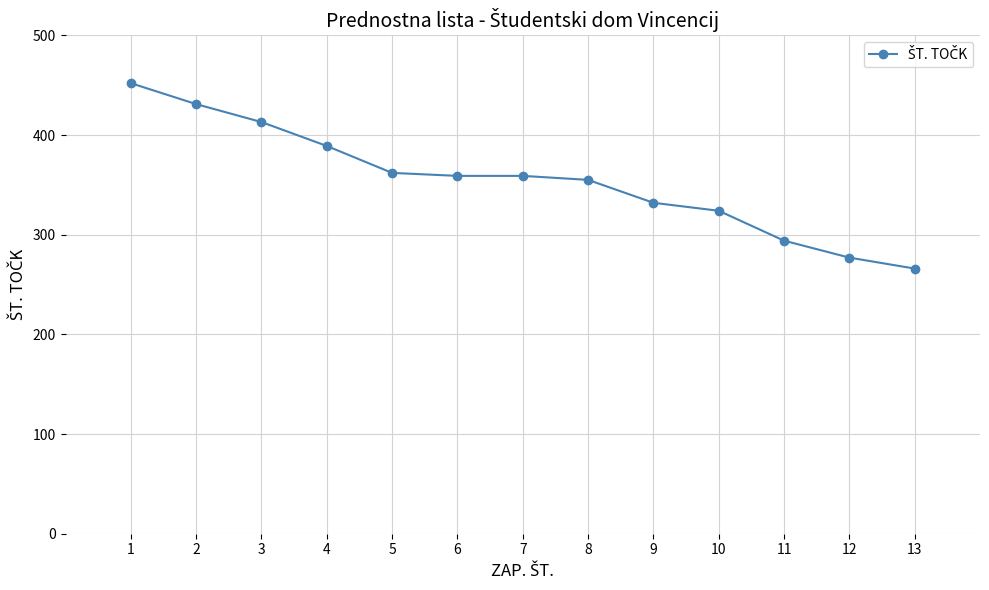

Which category has the lowest value across all series?

13